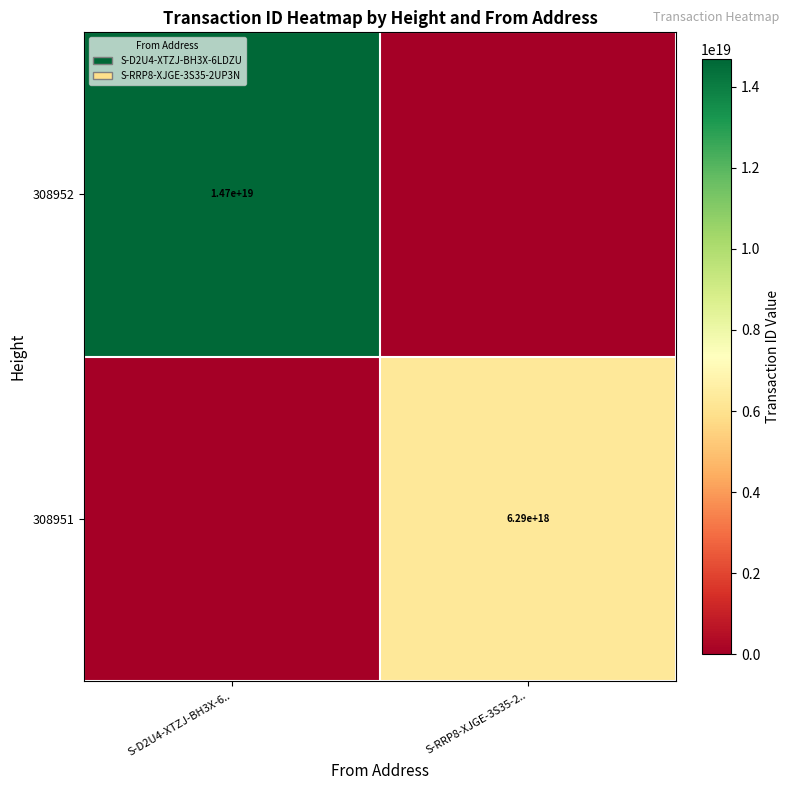

What is the difference between the highest and lowest values at S-D2U4-XTZJ-BH3X-6..?

14685325806097821696